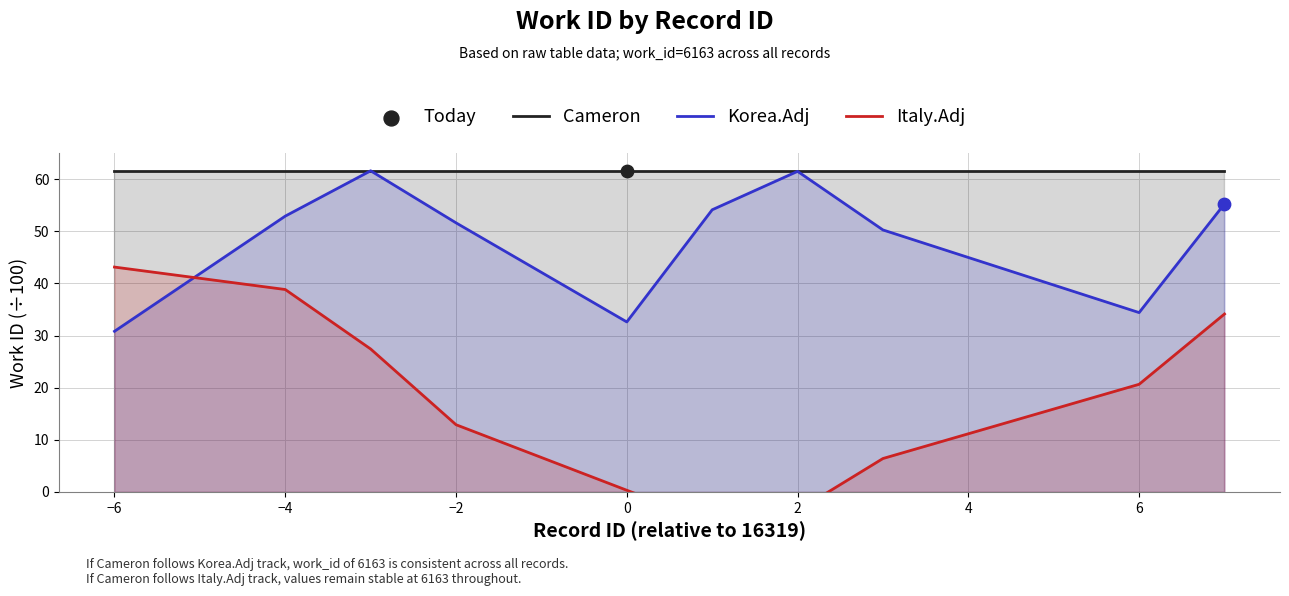

At how many categories does at least one series exceed 24?

10